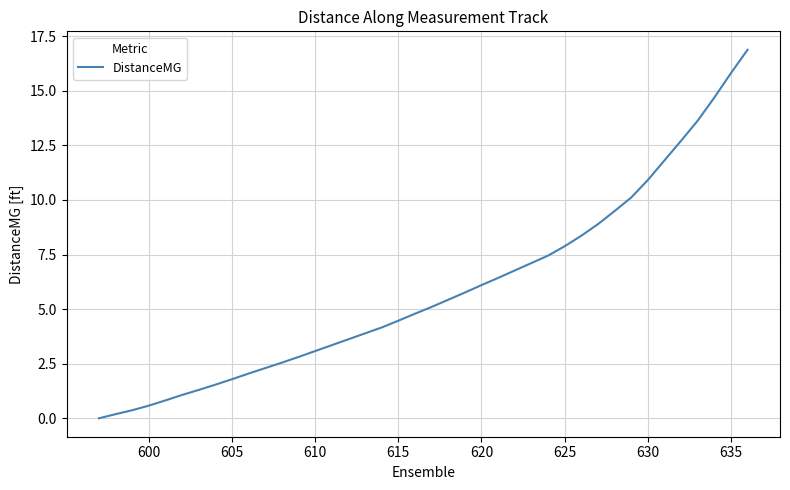

How many values exceed 5?

20